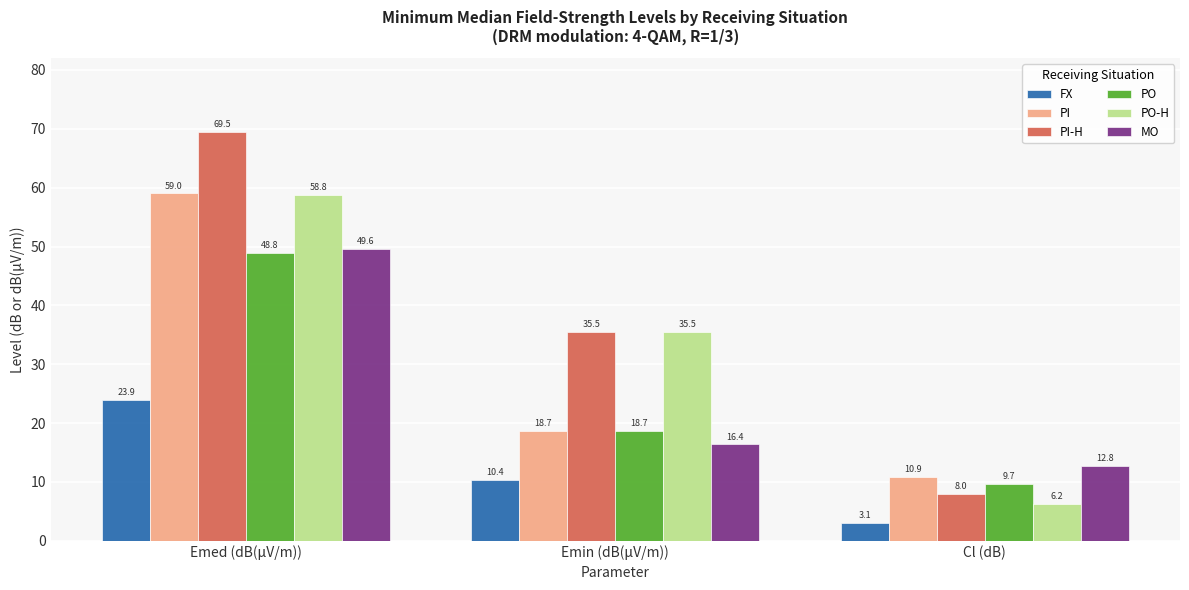

What is the average value of the PO series?

25.8